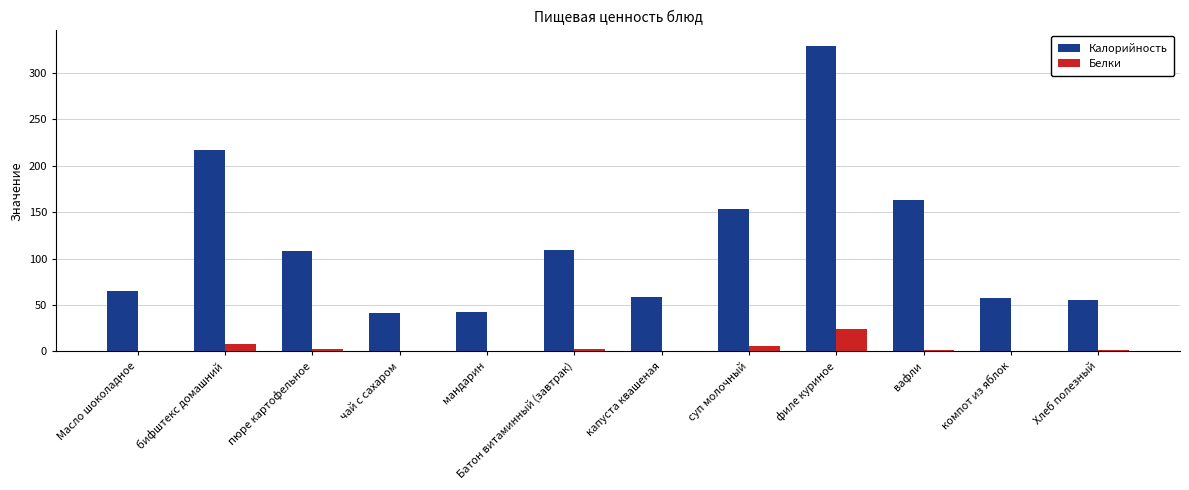

What is the sum of all Калорийность values?

1399.2